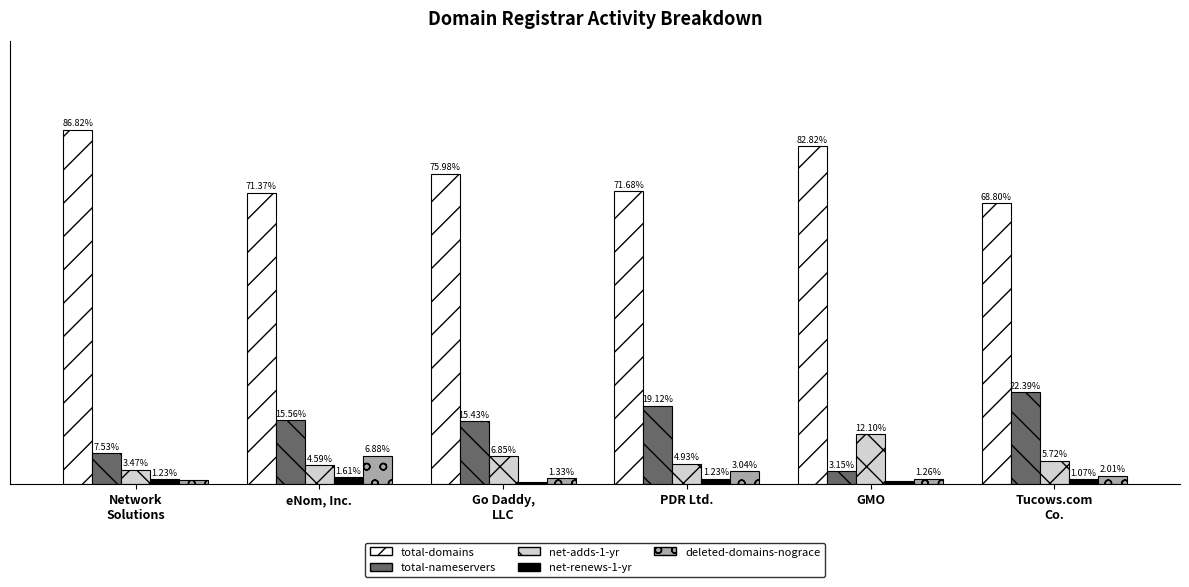

Are the bars horizontal?

No